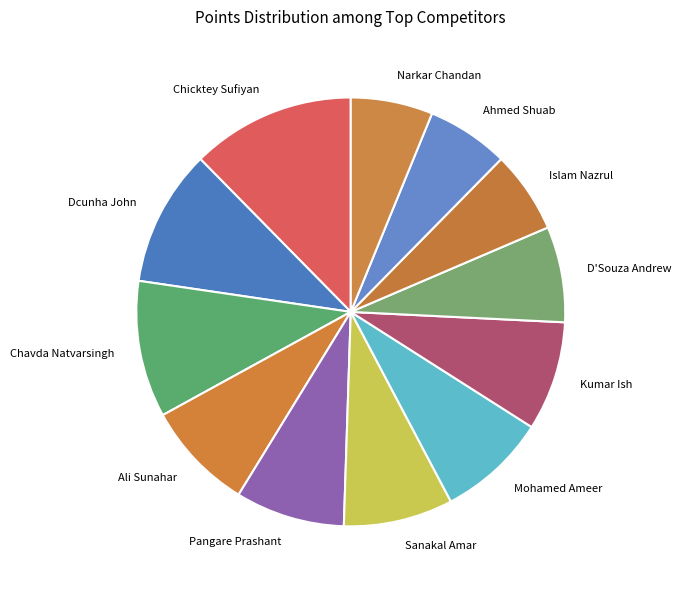

Do Kumar Ish and D'Souza Andrew together represent more than half of the pie?

No